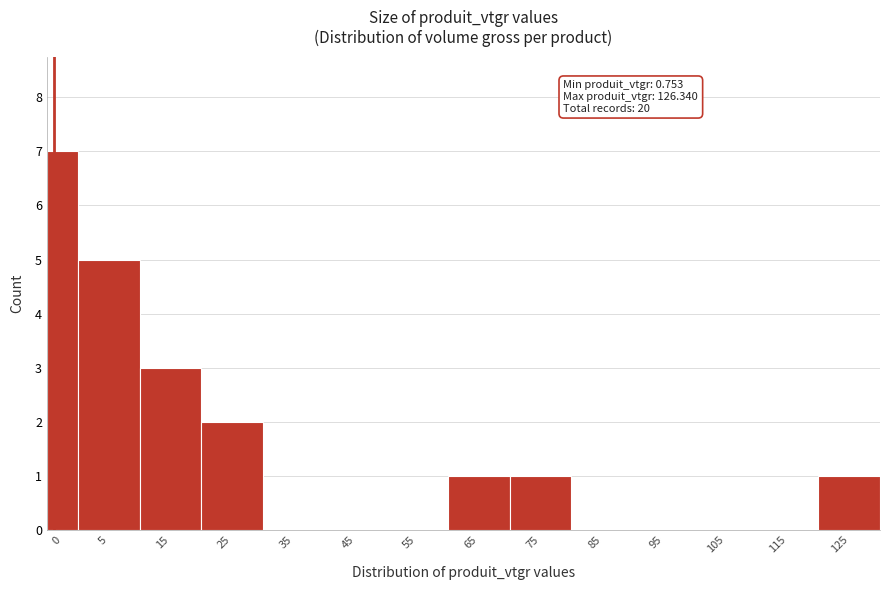

Reading right to left, transcribe all the data shown in this chart.

125=1	115=0	105=0	95=0	85=0	75=1	65=1	55=0	45=0	35=0	25=2	15=3	5=5	0=7